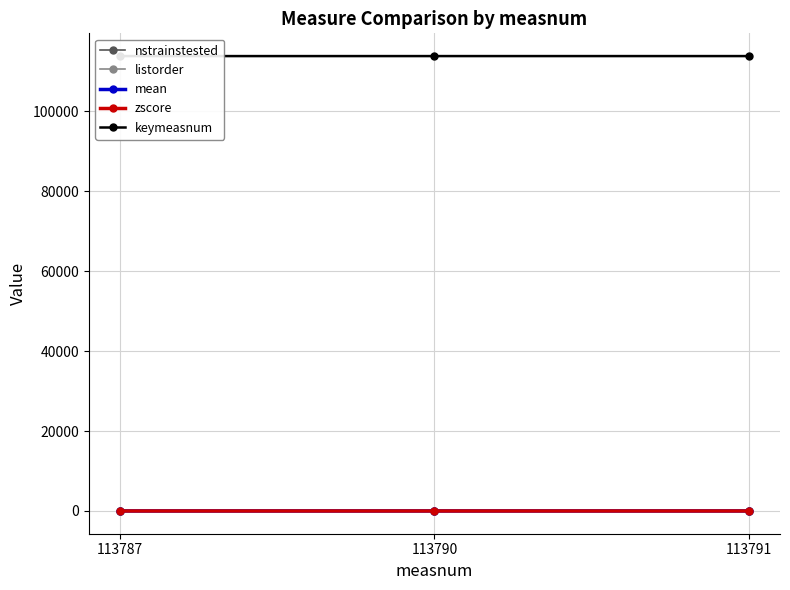

True or false: zscore has a value of 0.3 at 113790.

True